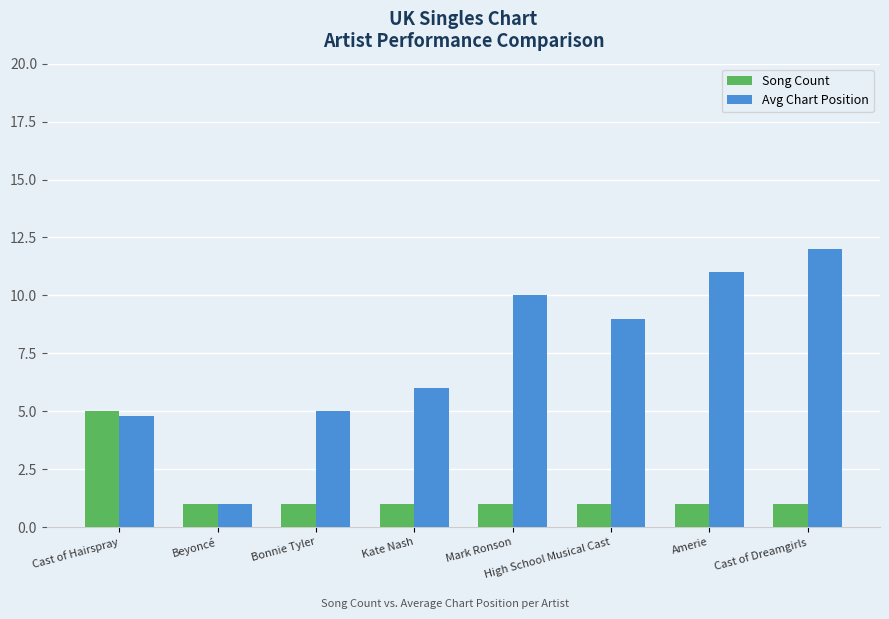

Rank the series by their average value, from lowest to highest.

Song Count, Avg Chart Position